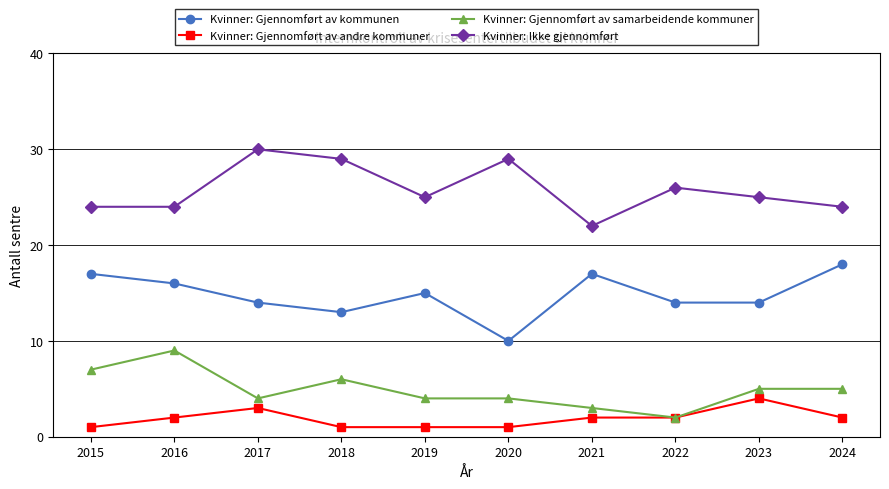

True or false: Kvinner: Gjennomført av andre kommuner and Kvinner: Gjennomført av kommunen cross at least once.

False